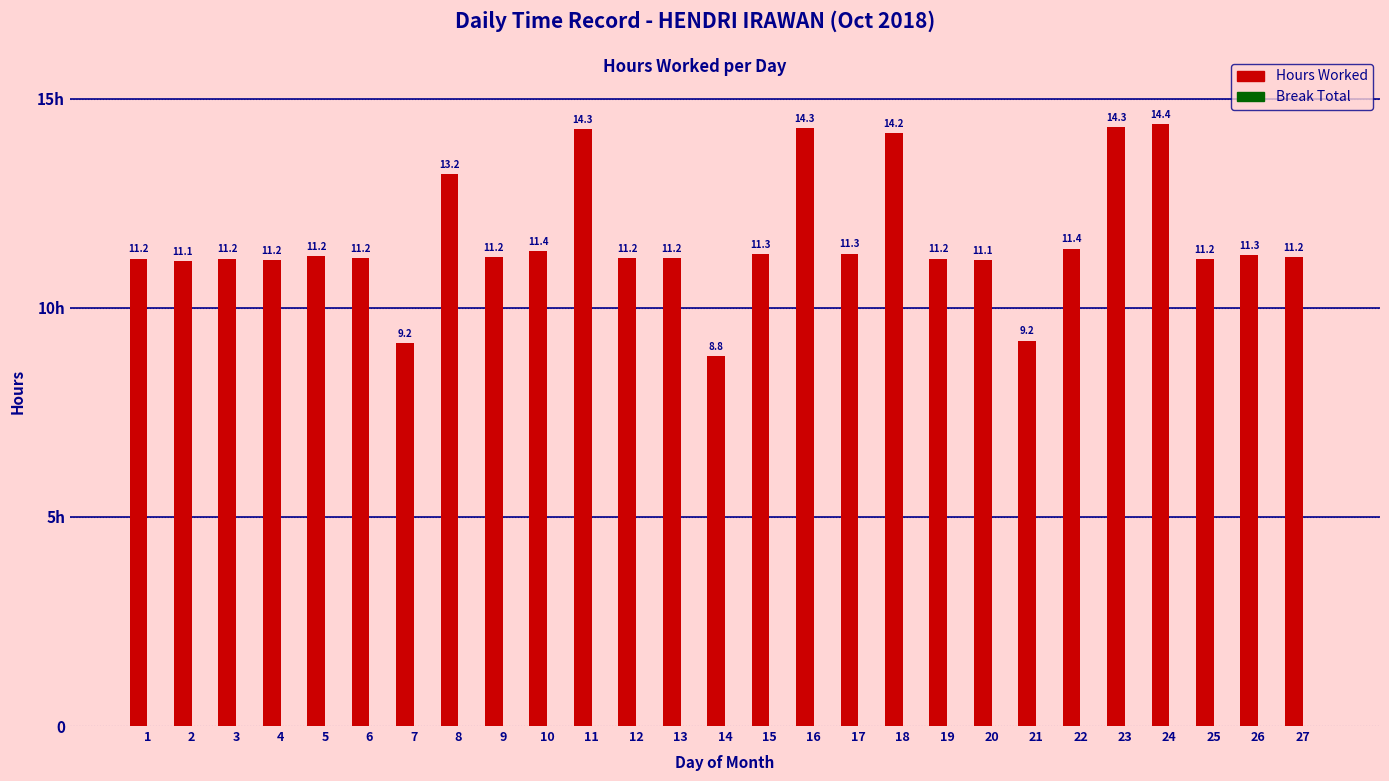

Does the chart contain any negative values?

No